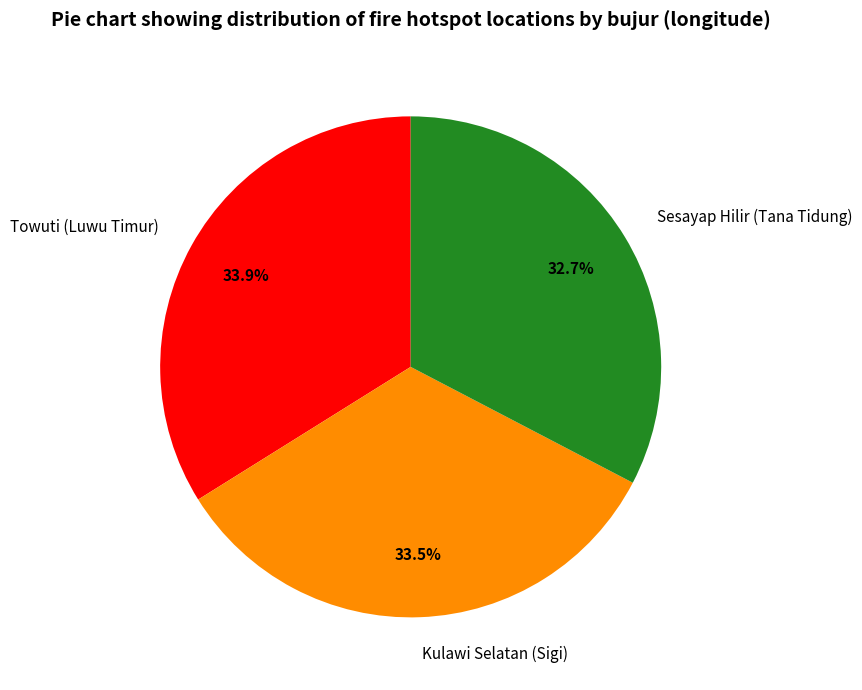

Between Towuti (Luwu Timur) and Sesayap Hilir (Tana Tidung), which is larger?

Towuti (Luwu Timur)